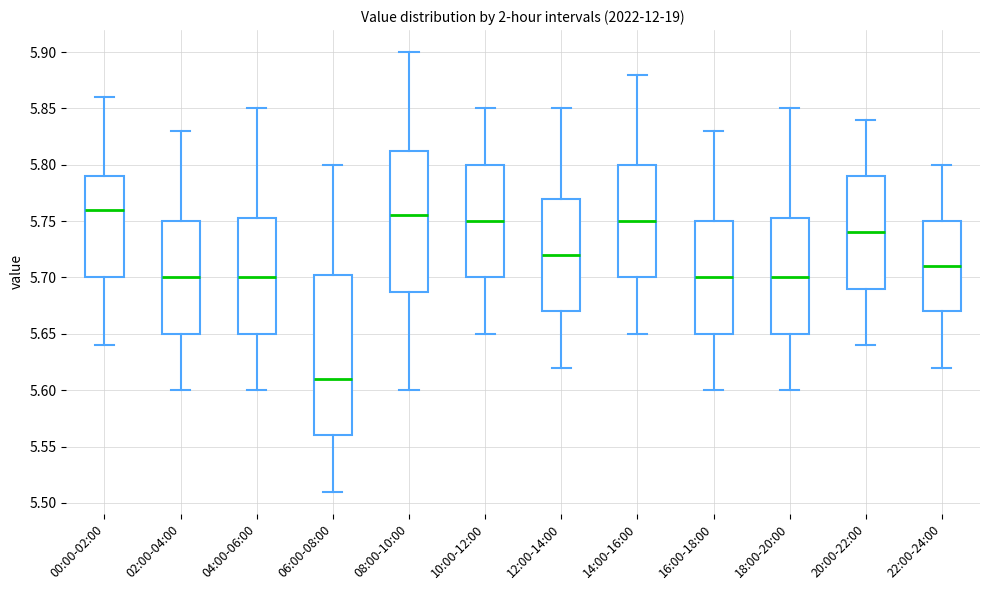

Comparing the boxes themselves (not the whiskers), which one is the tallest?

06:00-08:00